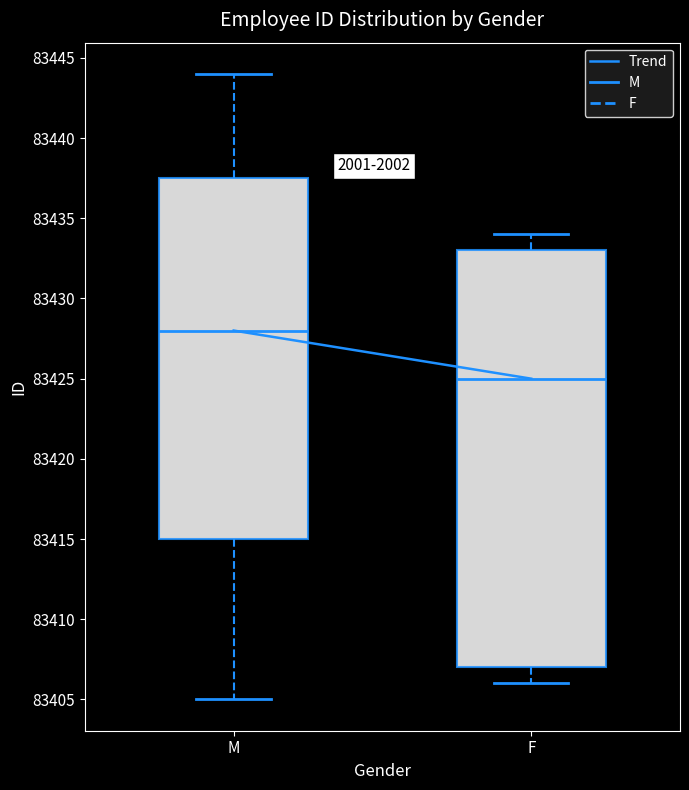

Which box has the highest median line?

M